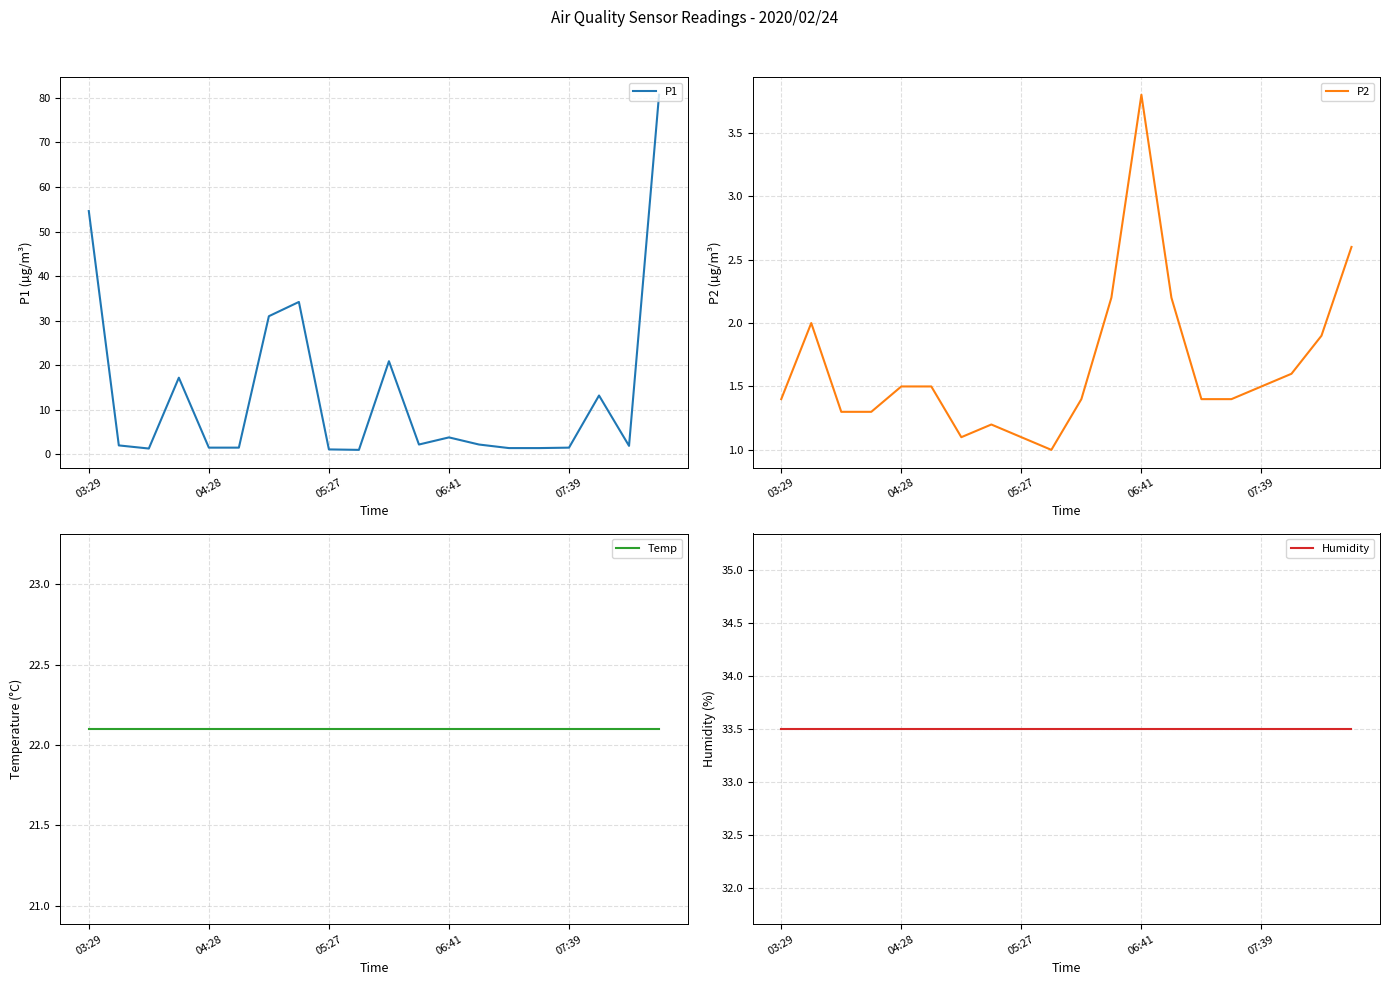

How many interior local peaks does the P1 series have?

5